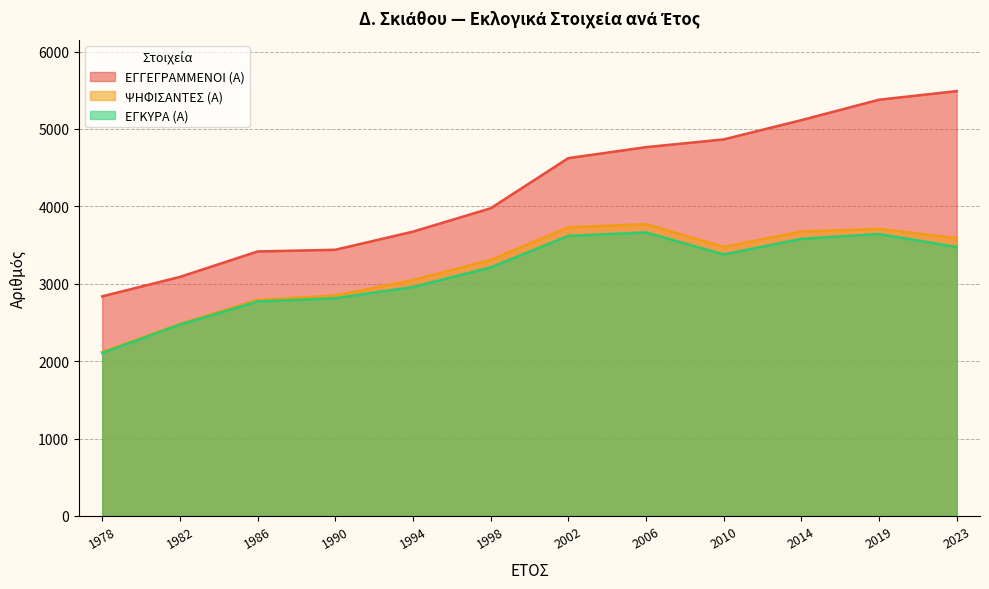

True or false: ΕΓΚΥΡΑ (Α) has a value of 3619 at 2002.

True